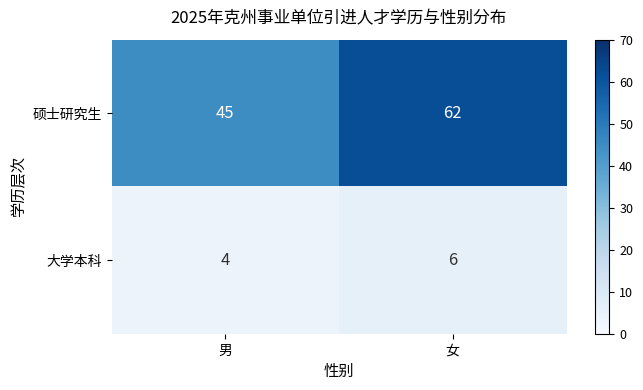

How many data points does each series have?

2